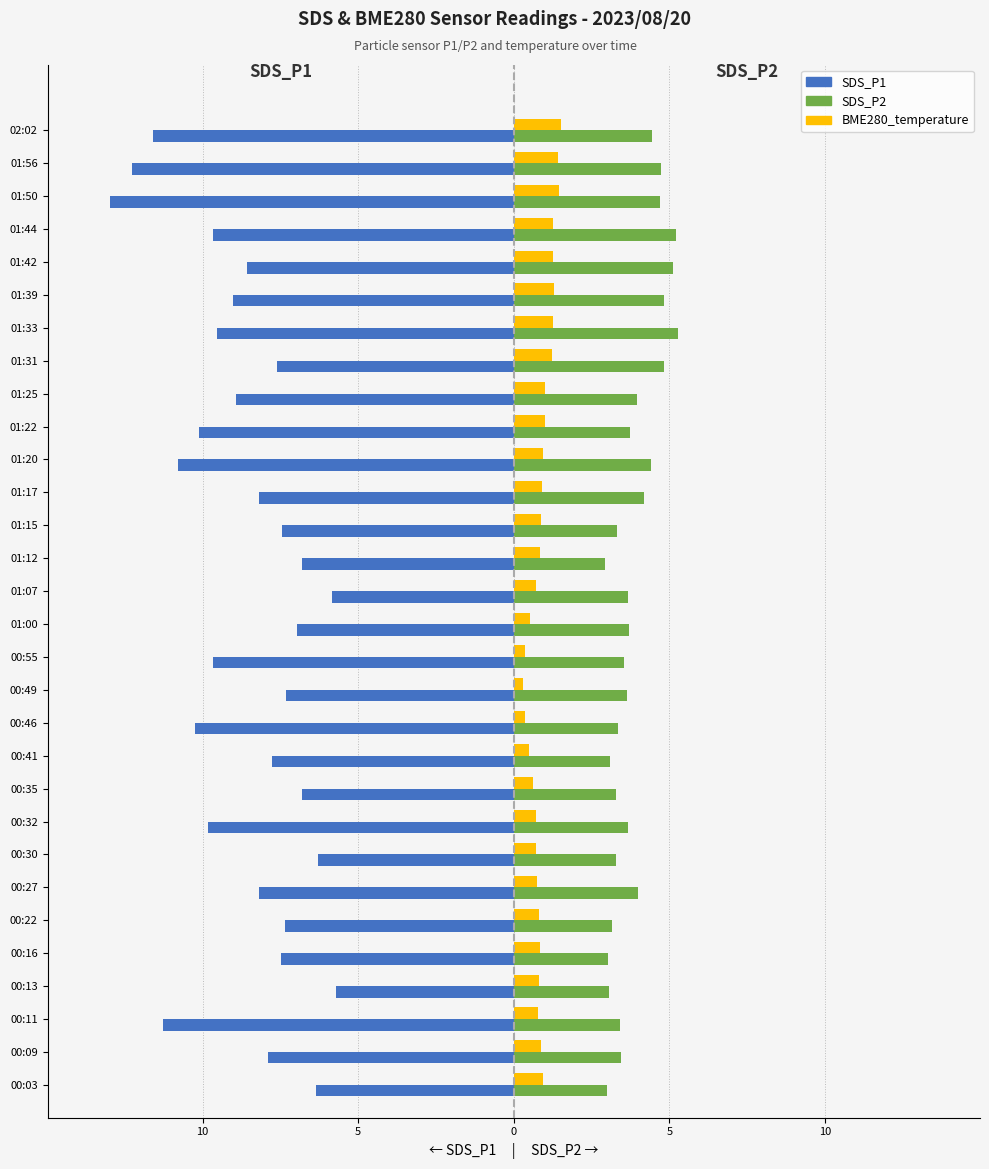

How many bars are there in total?

90